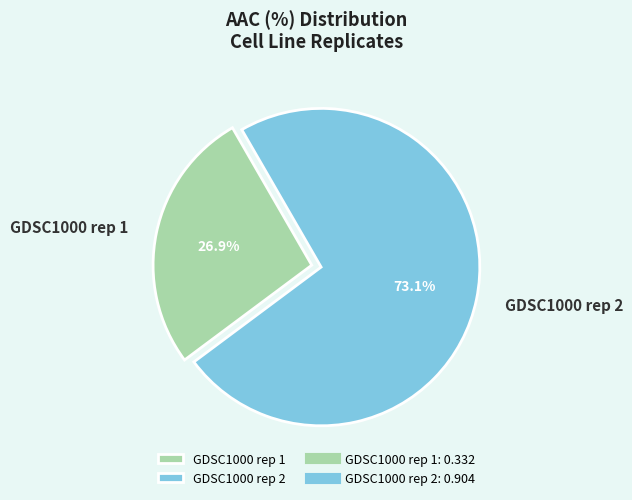

The GDSC1000 rep 1 slice represents 27% of the pie. True or false?

True